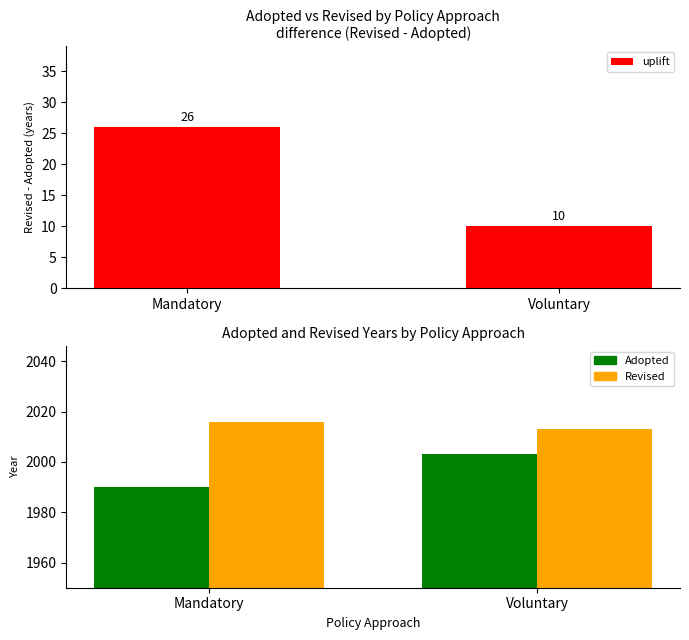

Rank the series at Voluntary from highest to lowest value.

Revised, Adopted, uplift